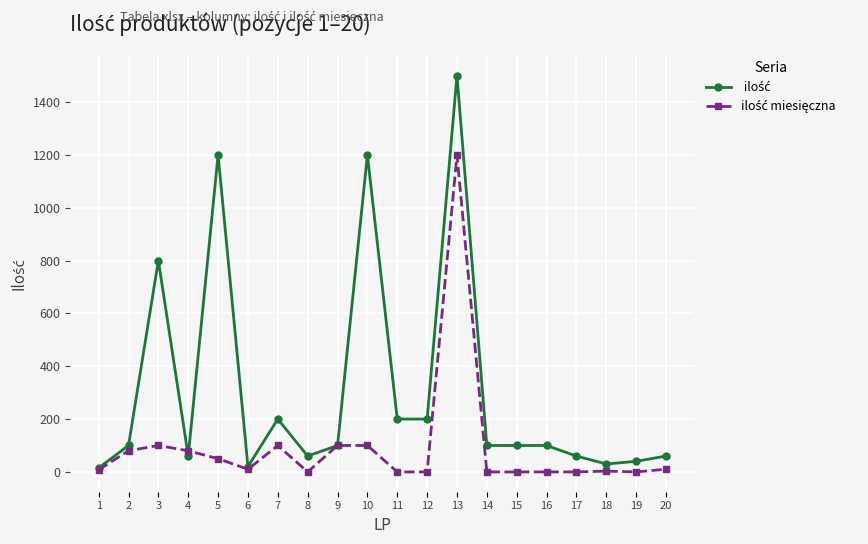

What is the greatest value displayed?

1500